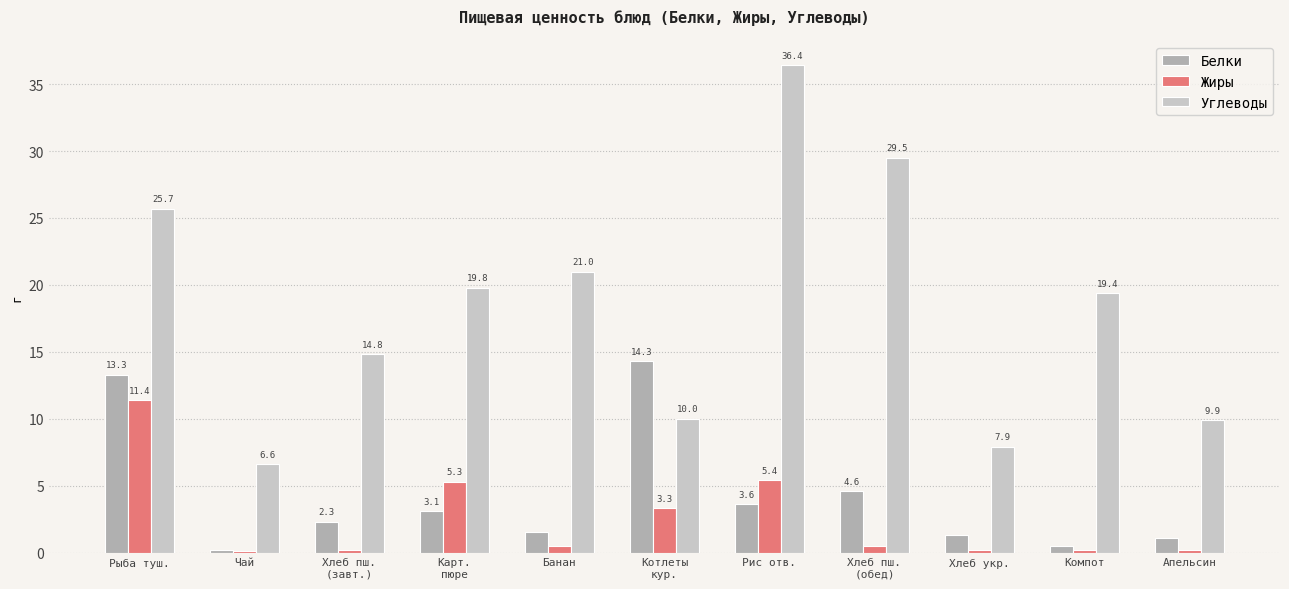

Which category has the highest value across all series?

Рис отв.